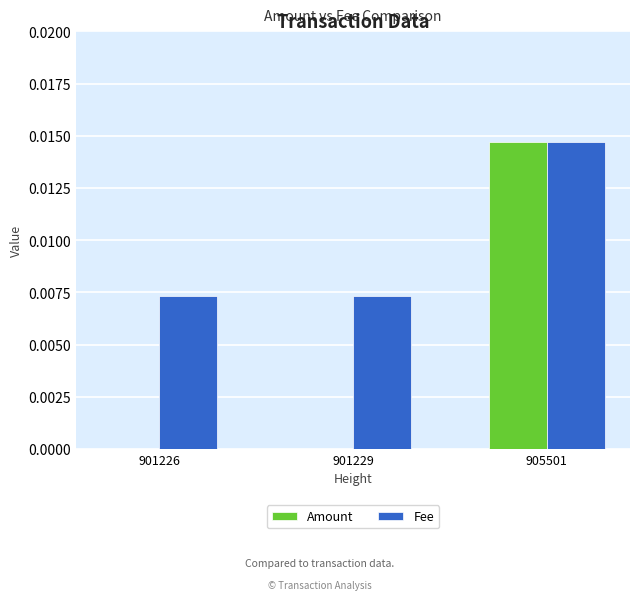

Are the bars grouped side by side (vs. stacked)?

Yes